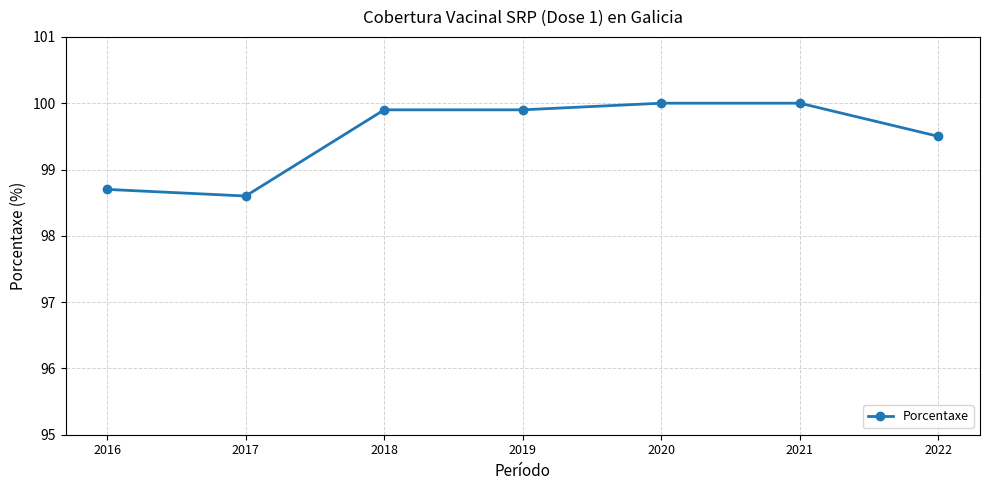

Which label corresponds to the smallest value in the chart?

2017